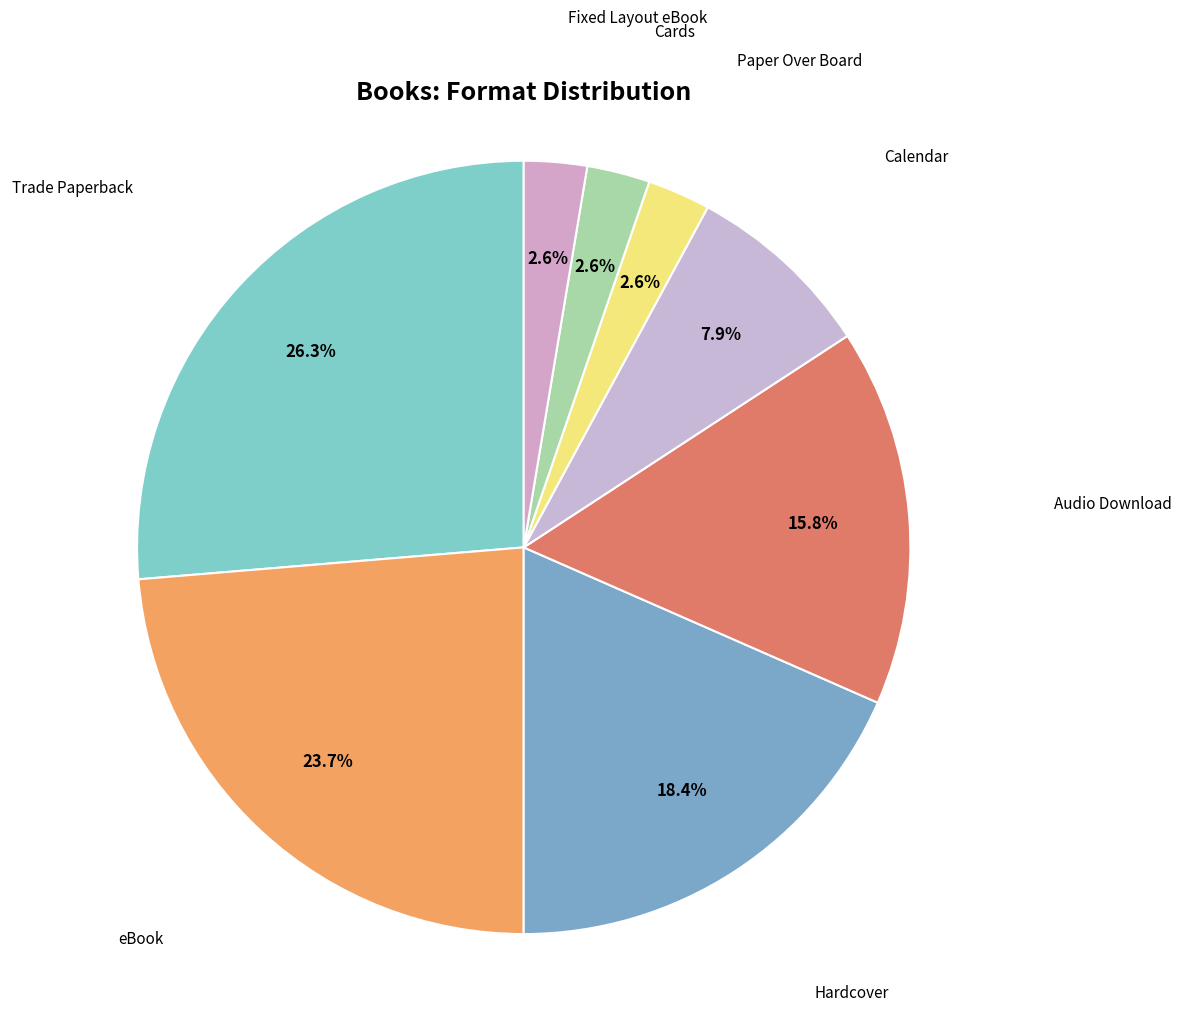

Does any single category account for the majority?

No